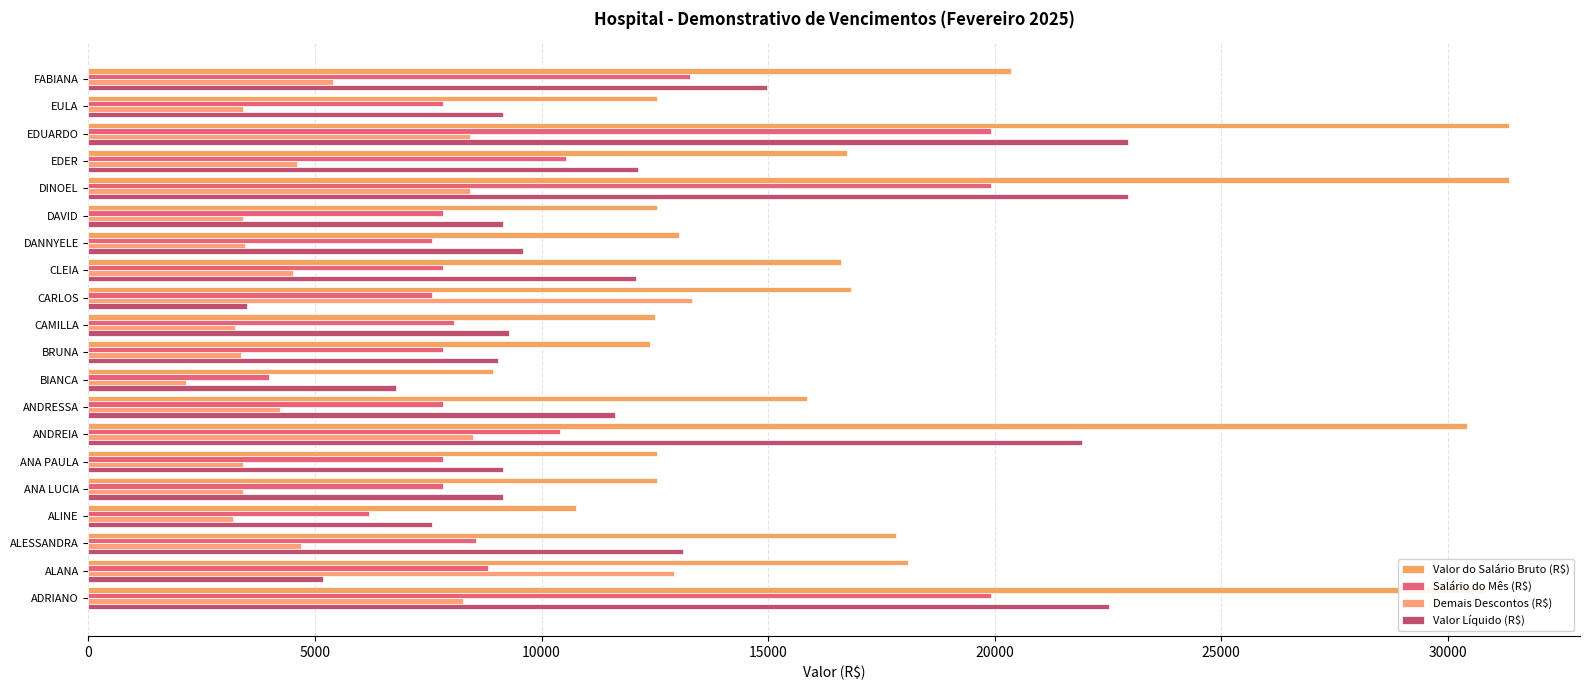

Reading left to right, transcribe all the data shown in this chart.

Valor do Salário Bruto (R$): 30795.8	18084.8	17810.9	10758.6	12546.3	12546.3	30426.2	15853.3	8938.8	12390.0	12513.6	16820.6	16609.5	13037.8	12546.3	31349.9	16732.4	31349.9	12546.3	20357.2
Salário do Mês (R$): 19923.4	8824.3	8552.1	6189.5	7814.8	7814.8	10412.3	7814.8	3988.2	7814.8	8061.4	7573.5	7814.8	7573.5	7814.8	19923.4	10547.7	19923.4	7814.8	13282.2
Demais Descontos (R$): 8262.8	12919.4	4691.9	3185.2	3400.5	3400.5	8494.9	4228.7	2159.3	3357.5	3235.2	13318.8	4517.8	3455.1	3400.5	8415.1	4606.3	8415.1	3400.5	5392.1
Valor Líquido (R$): 22533.1	5165.4	13119.0	7573.3	9145.9	9145.9	21931.3	11624.6	6779.5	9032.6	9278.4	3501.7	12091.7	9582.8	9145.9	22934.8	12126.1	22934.8	9145.9	14965.0